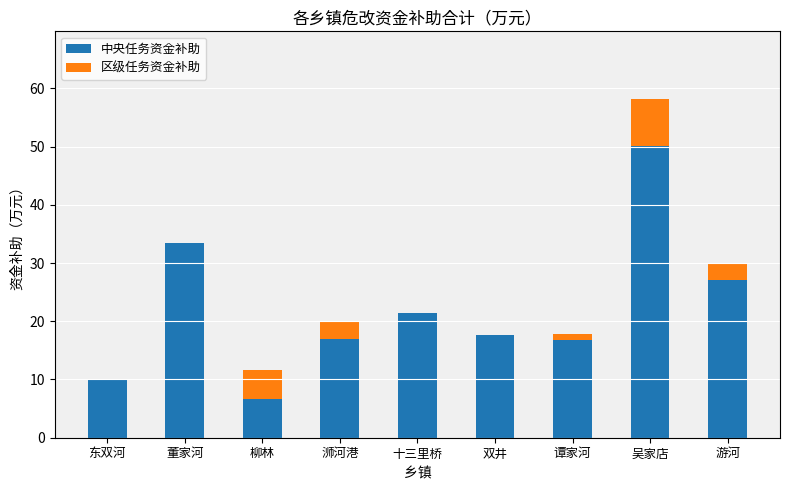

At which category is the sum across all series the highest?

吴家店